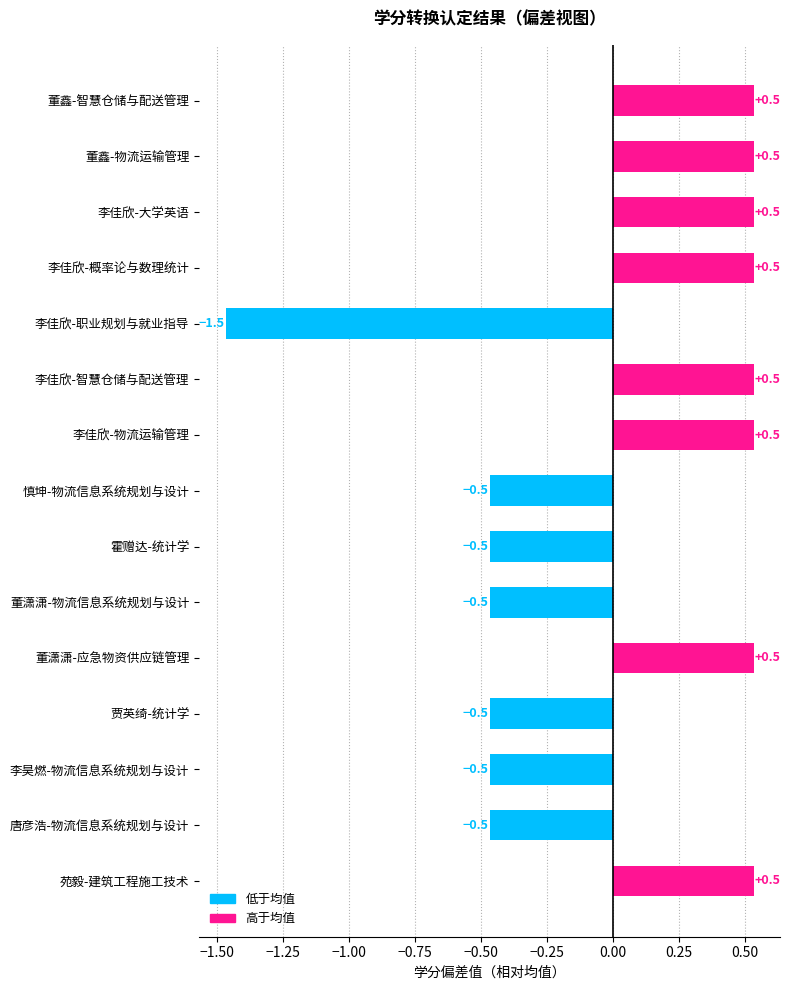

Reading bottom to top, list all the values displayed in this chart.

苑毅-建筑工程施工技术=0.5	唐彦浩-物流信息系统规划与设计=-0.5	李昊燃-物流信息系统规划与设计=-0.5	贾英绮-统计学=-0.5	董潇潇-应急物资供应链管理=0.5	董潇潇-物流信息系统规划与设计=-0.5	霍赠达-统计学=-0.5	慎坤-物流信息系统规划与设计=-0.5	李佳欣-物流运输管理=0.5	李佳欣-智慧仓储与配送管理=0.5	李佳欣-职业规划与就业指导=-1.5	李佳欣-概率论与数理统计=0.5	李佳欣-大学英语=0.5	董鑫-物流运输管理=0.5	董鑫-智慧仓储与配送管理=0.5